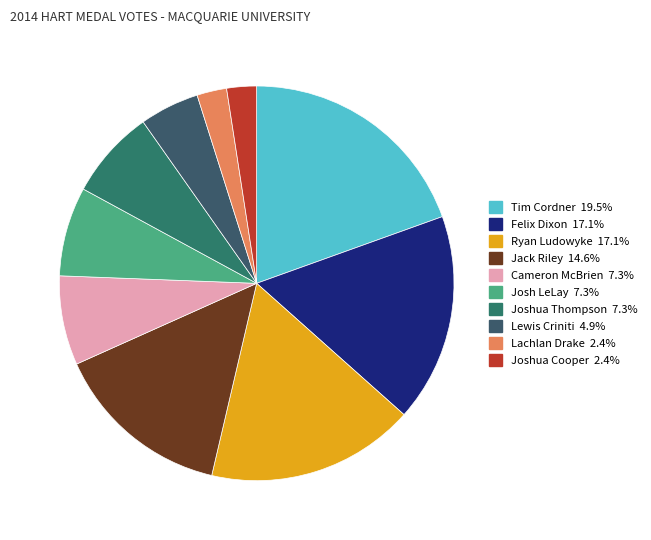

How many slices are in this pie chart?

10